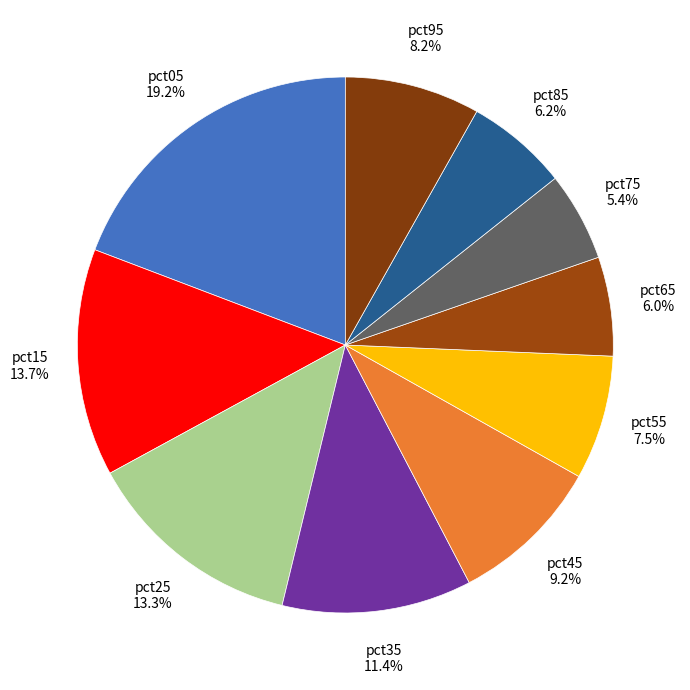

How many segments does this pie chart have?

10